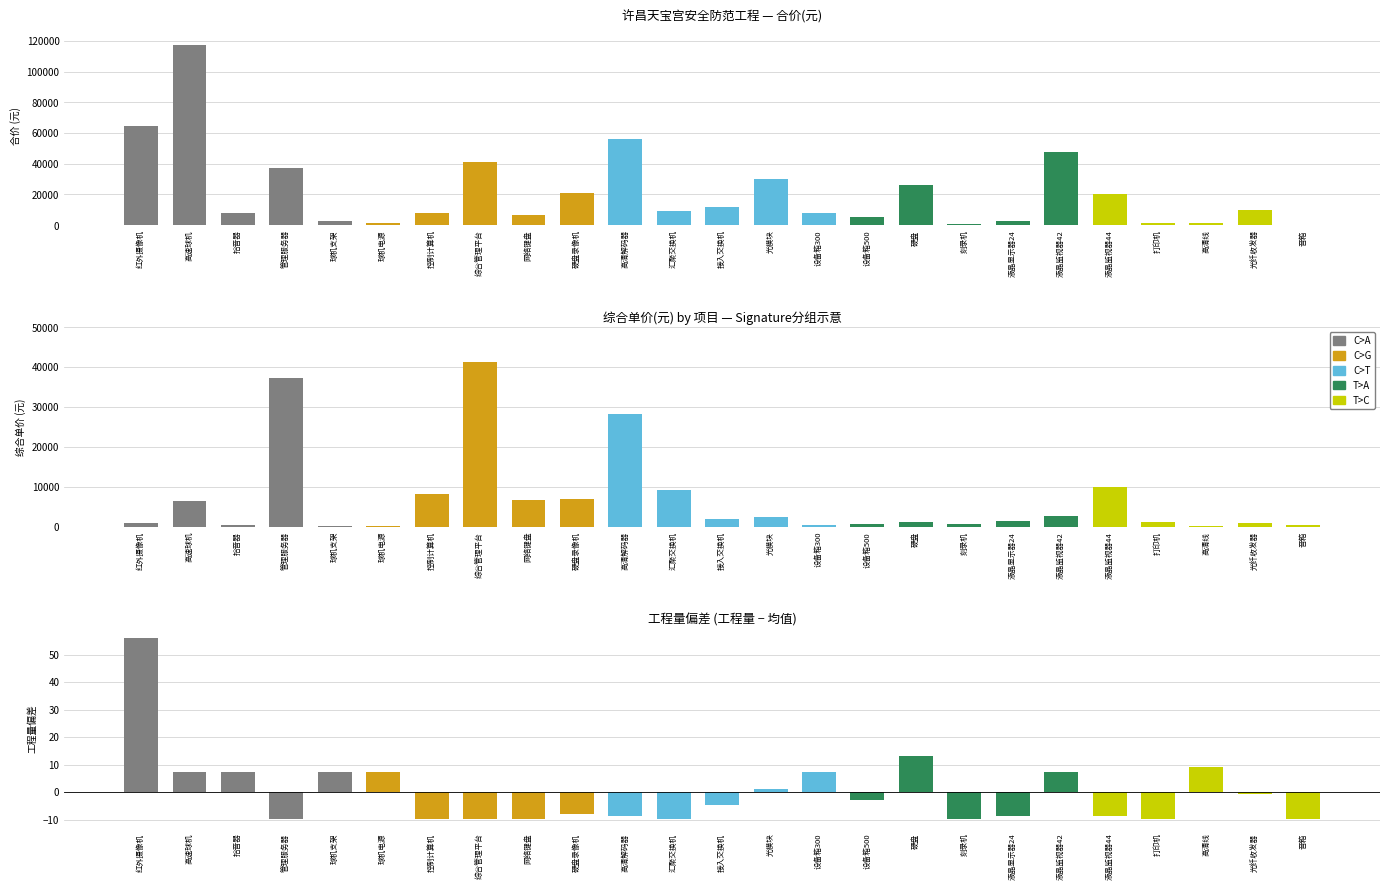

Reading left to right, transcribe all the data shown in this chart.

合价: 1=64598.1	2=117188.6	3=7873.2	4=37234.9	5=2421.7	6=1170.4	7=8145.5	8=41274.3	9=6616.4	10=20887.0	11=56259.8	12=9261.7	13=12123.3	14=29940.4	15=7841.0	16=5260.3	17=26400.0	18=675.4	19=2643.4	20=47597.9	21=20088.7	22=1266.0	23=1453.8	24=10058.0	25=391.8
综合单价: 1=964.1	2=6510.5	3=437.4	4=37234.9	5=134.5	6=65.0	7=8145.5	8=41274.3	9=6616.4	10=6962.3	11=28129.9	12=9261.7	13=2020.5	14=2495.0	15=435.6	16=657.5	17=1100.0	18=675.4	19=1321.7	20=2644.3	21=10044.3	22=1266.0	23=72.7	24=1005.8	25=391.8
工程量: 1=67.0	2=18.0	3=18.0	4=1.0	5=18.0	6=18.0	7=1.0	8=1.0	9=1.0	10=3.0	11=2.0	12=1.0	13=6.0	14=12.0	15=18.0	16=8.0	17=24.0	18=1.0	19=2.0	20=18.0	21=2.0	22=1.0	23=20.0	24=10.0	25=1.0